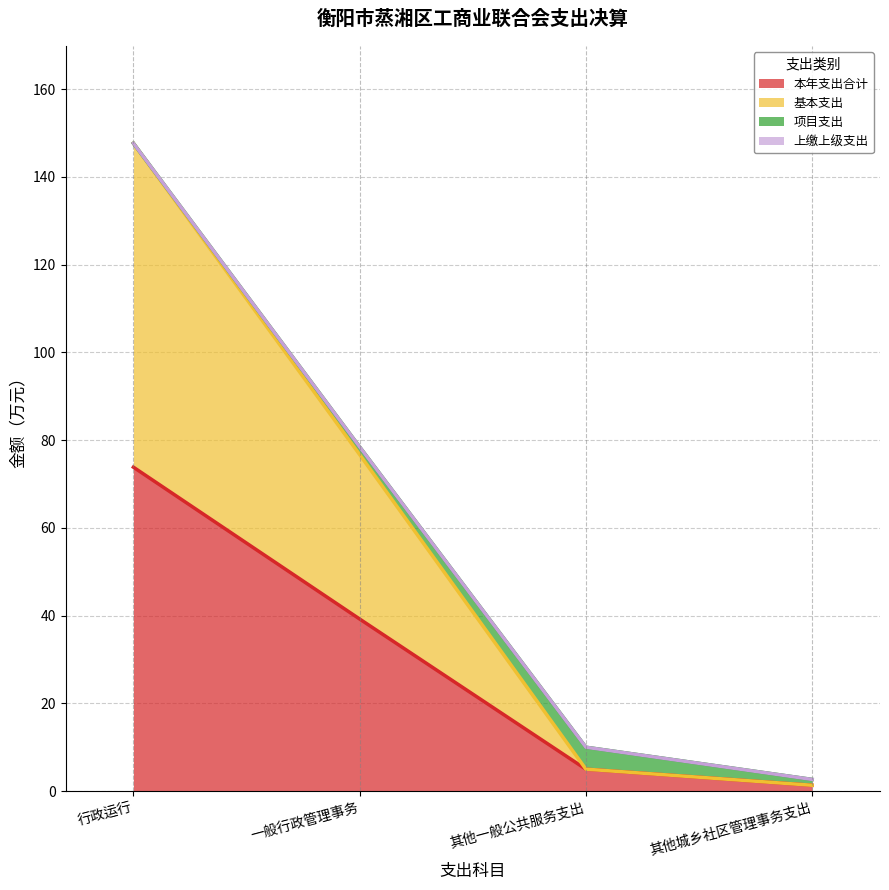

Where does the 基本支出 series first go above 76?

行政运行